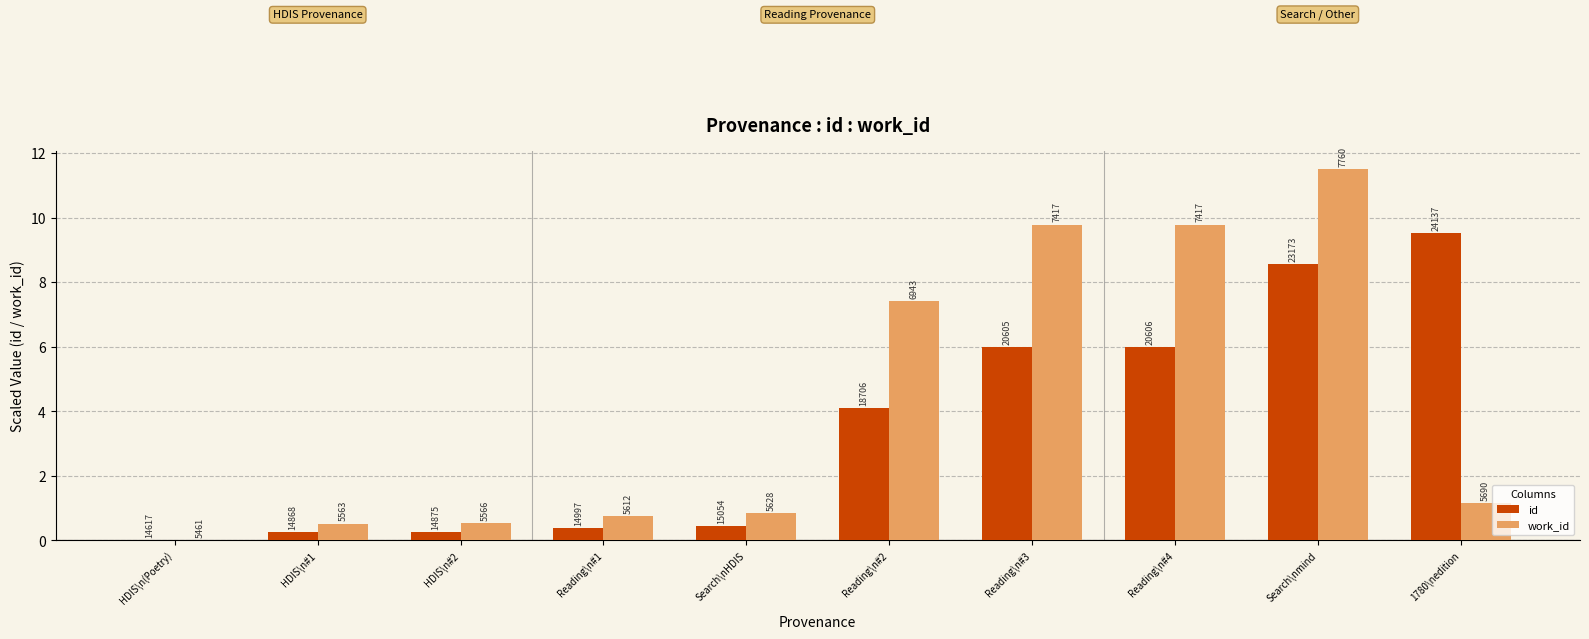

Reading left to right, list all the values displayed in this chart.

id: HDIS\n(Poetry)=0.0	HDIS\n#1=0.3	HDIS\n#2=0.3	Reading\n#1=0.4	Search\nHDIS=0.4	Reading\n#2=4.1	Reading\n#3=6.0	Reading\n#4=6.0	Search\nmind=8.6	1780\nedition=9.5
work_id: HDIS\n(Poetry)=0.0	HDIS\n#1=0.5	HDIS\n#2=0.5	Reading\n#1=0.8	Search\nHDIS=0.8	Reading\n#2=7.4	Reading\n#3=9.8	Reading\n#4=9.8	Search\nmind=11.5	1780\nedition=1.1